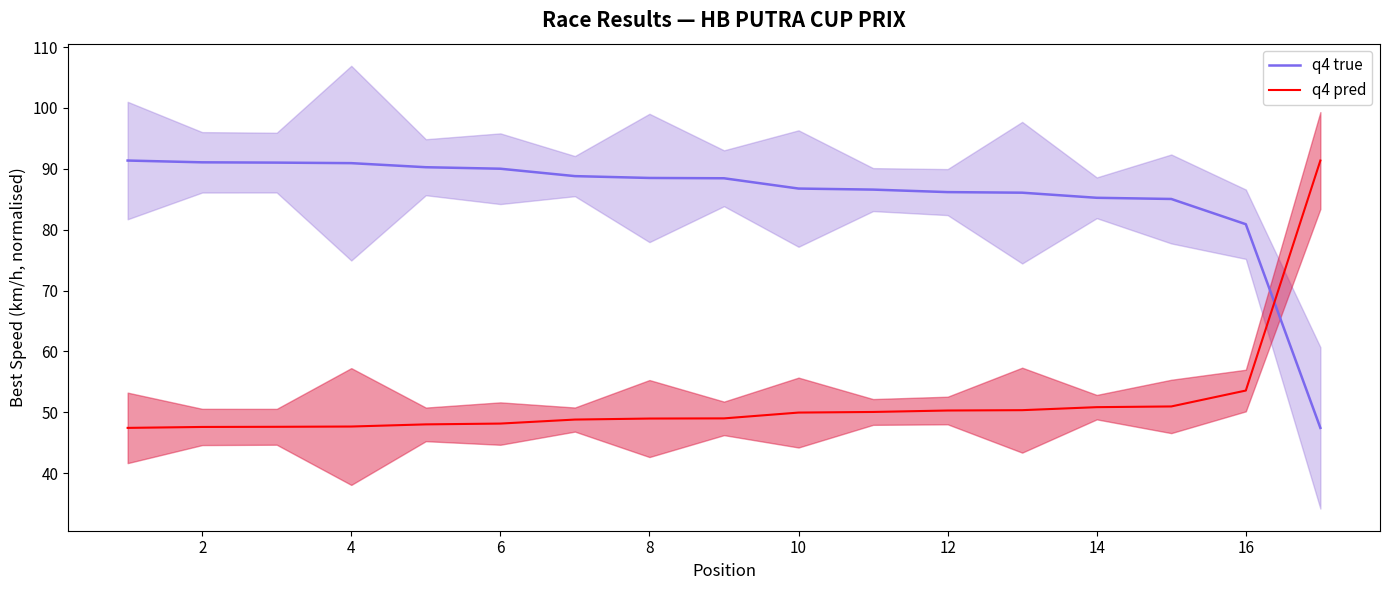

After their last crossing, which series has the higher values: q4 true or q4 pred?

q4 pred